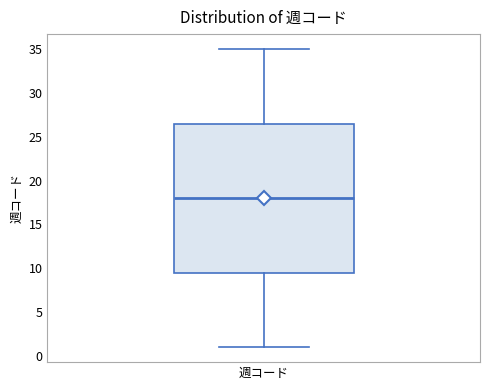

Where is the lower edge of the box for 週コード on the y-axis? The values are not printed on the chart, so give them approximately, as read against the axis.

9.5